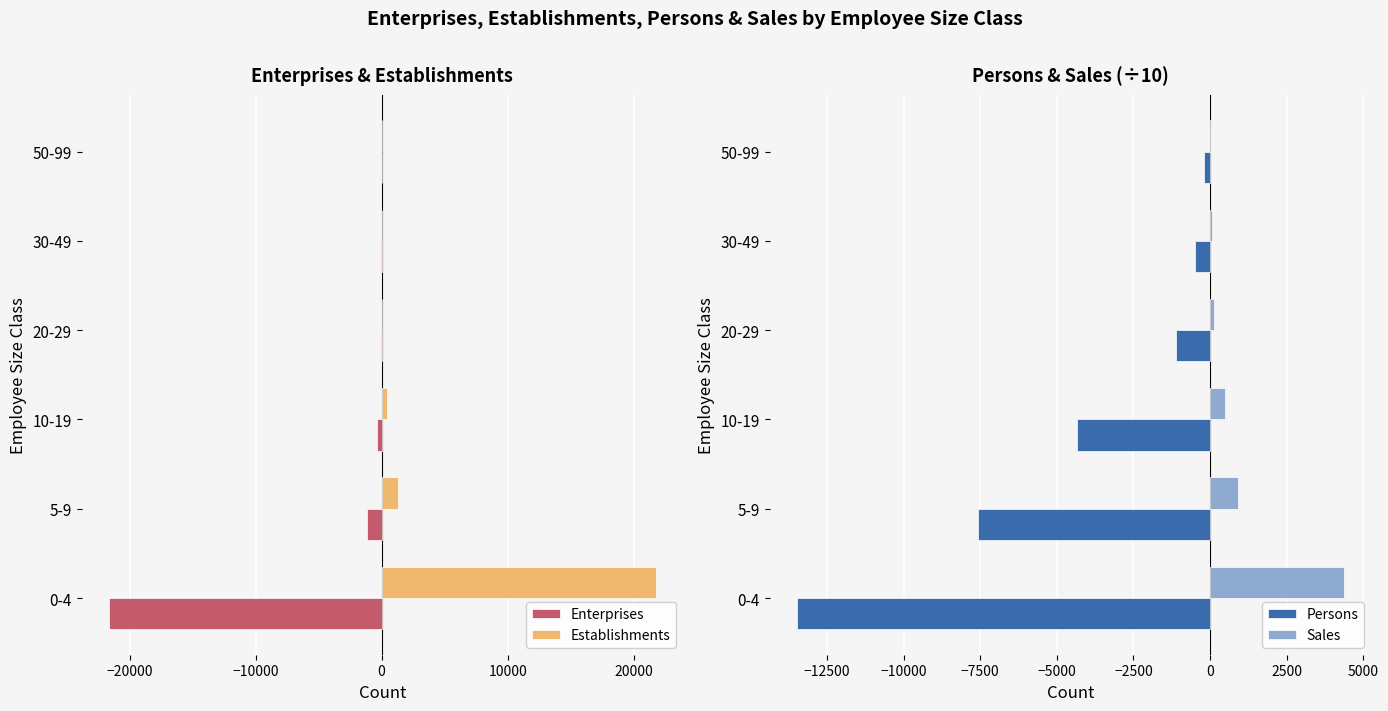

At which label is Persons closest to -6833?

5-9